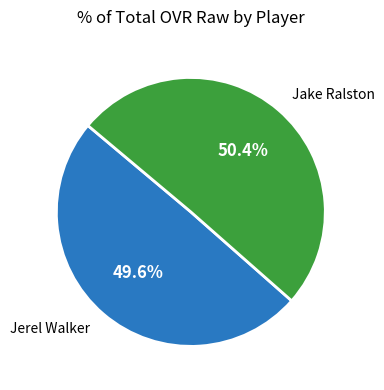

Does Jake Ralston account for over 50% of the chart?

Yes